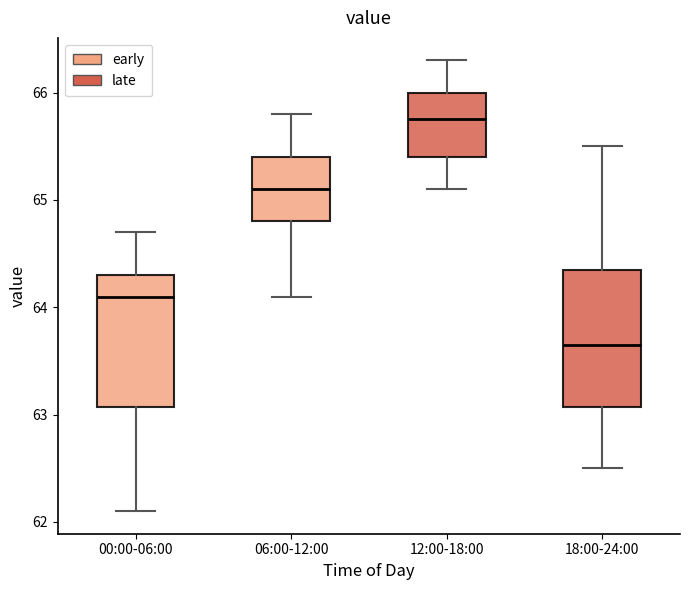

Which box has the lowest median line?

18:00-24:00